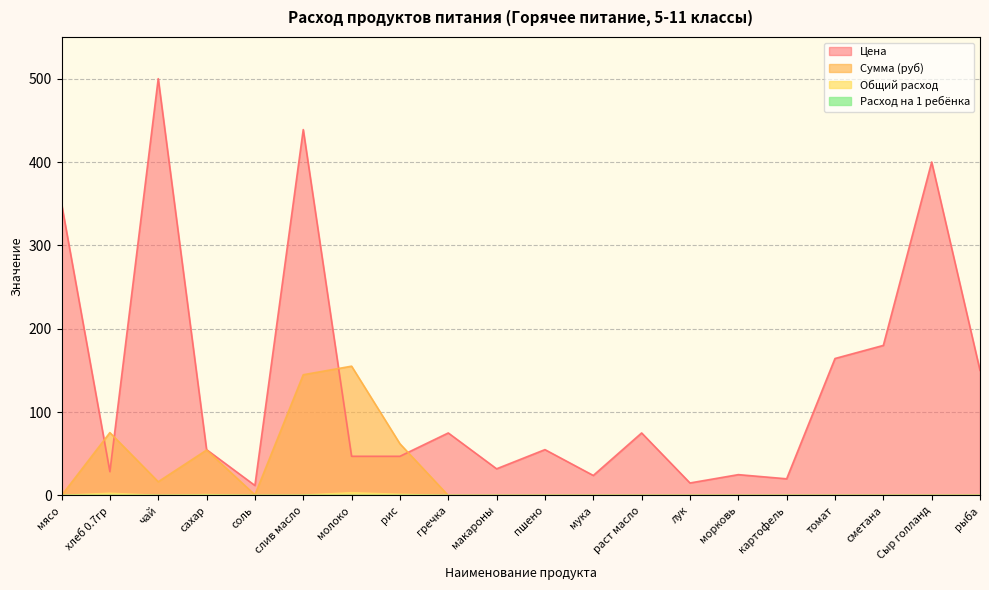

Reading left to right, extract all data points from this chart.

Цена: мясо=350.0	хлеб 0.7гр=28.6	чай=500.0	сахар=55.0	соль=12.0	слив масло=438.9	молоко=47.0	рис=47.0	гречка=75.0	макароны=32.0	пшено=55.0	мука=24.0	раст масло=75.0	лук=15.0	морковь=25.0	картофель=20.0	томат=164.3	сметана=180.0	Сыр голланд=400.0	рыба=150.0
Сумма (руб): мясо=0.0	хлеб 0.7гр=75.4	чай=16.5	сахар=54.5	соль=0.8	слив масло=144.8	молоко=155.1	рис=62.0	гречка=0.0	макароны=0.0	пшено=0.0	мука=0.0	раст масло=0.0	лук=0.0	морковь=0.0	картофель=0.0	томат=0.0	сметана=0.0	Сыр голланд=0.0	рыба=0.0
Общий расход: мясо=0.0	хлеб 0.7гр=2.6	чай=0.0	сахар=1.0	соль=0.1	слив масло=0.3	молоко=3.3	рис=1.3	гречка=0.0	макароны=0.0	пшено=0.0	мука=0.0	раст масло=0.0	лук=0.0	морковь=0.0	картофель=0.0	томат=0.0	сметана=0.0	Сыр голланд=0.0	рыба=0.0
Расход на 1 ребёнка: мясо=0.0	хлеб 0.7гр=0.1	чай=0.0	сахар=0.0	соль=0.0	слив масло=0.0	молоко=0.1	рис=0.0	гречка=0.0	макароны=0.0	пшено=0.0	мука=0.0	раст масло=0.0	лук=0.0	морковь=0.0	картофель=0.0	томат=0.0	сметана=0.0	Сыр голланд=0.0	рыба=0.0